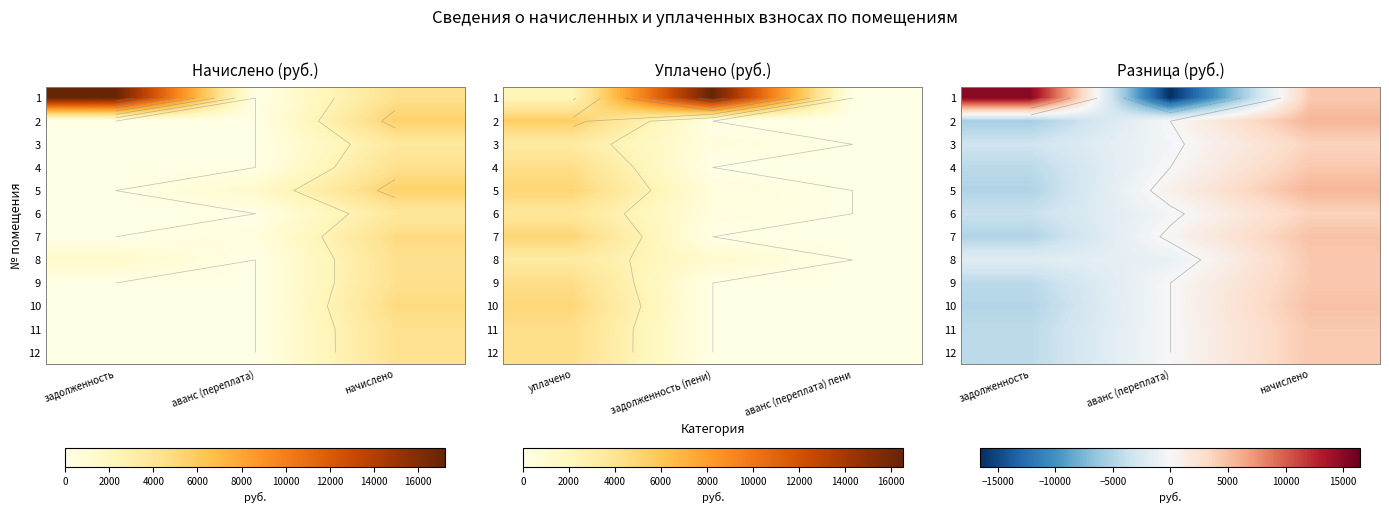

What is the total value across all series at задолженность?

-31789.0